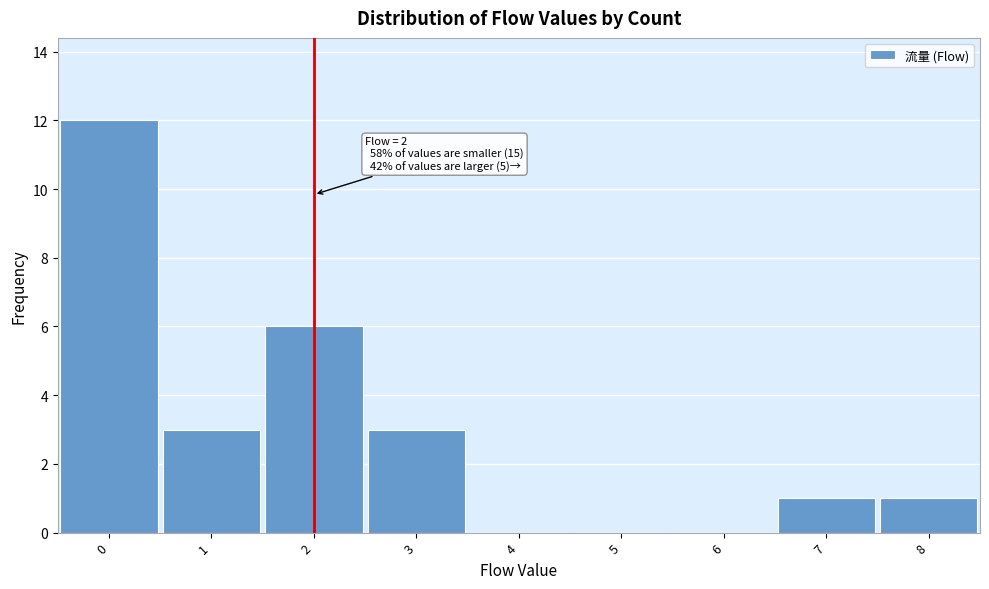

Over which range of the x-axis is the bar tallest?

-0.5 to 0.5